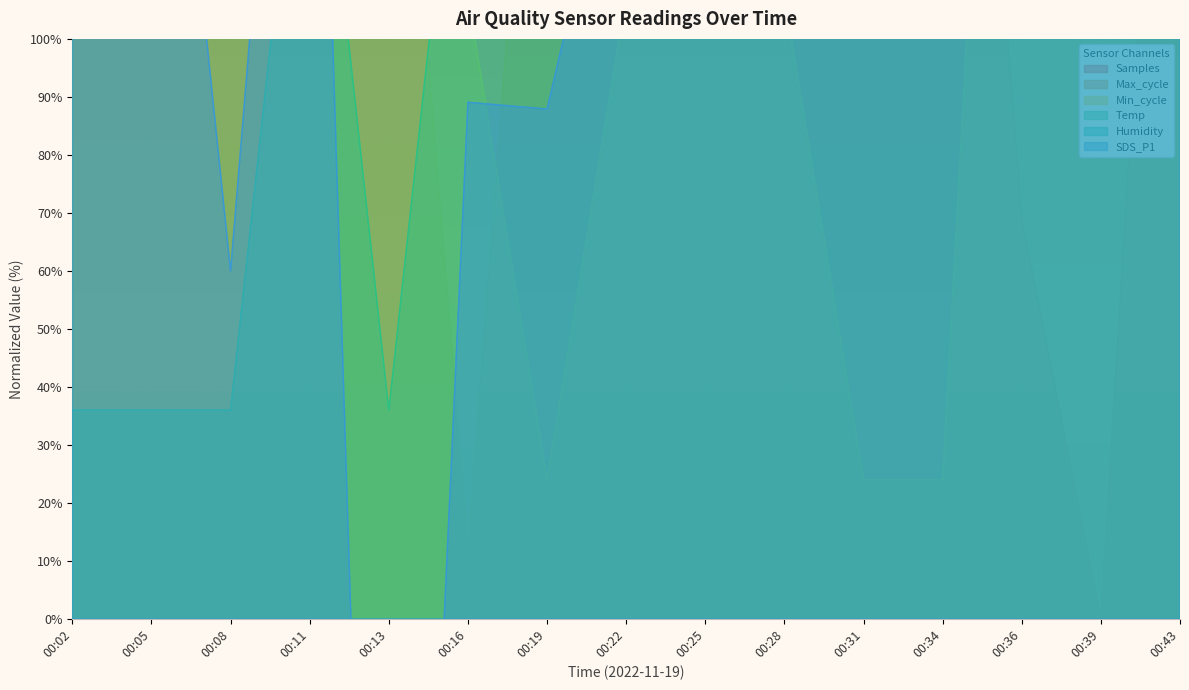

At which category is the sum across all series the highest?

00:43